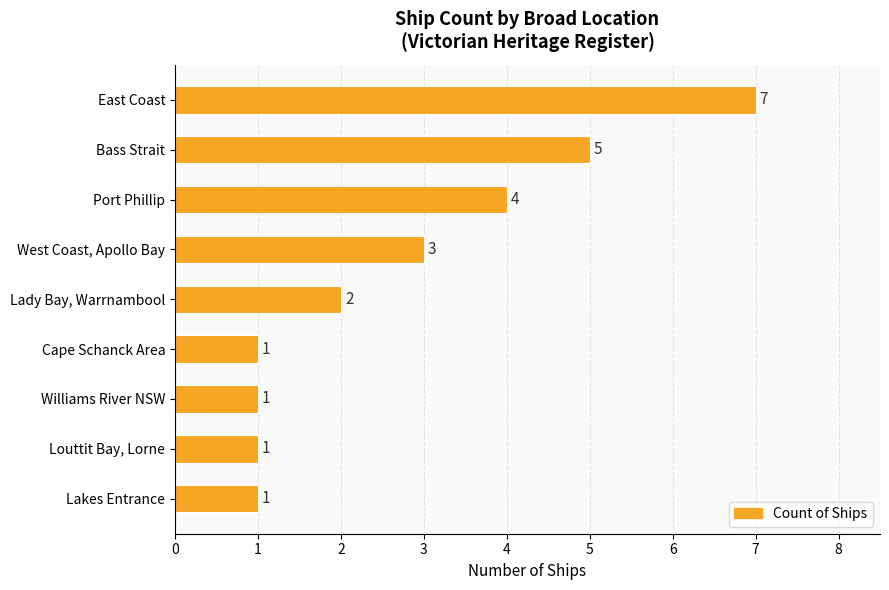

What is the difference between the maximum and second lowest values?

6